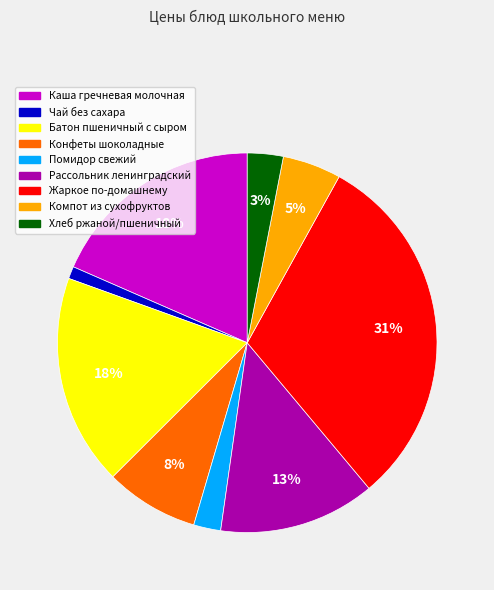

To the nearest percent, what is the average slice percentage?

11%